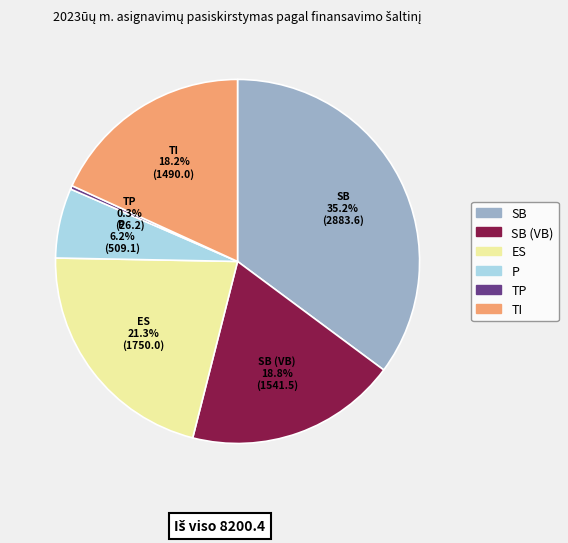

Is there any slice that represents more than half of the pie?

No